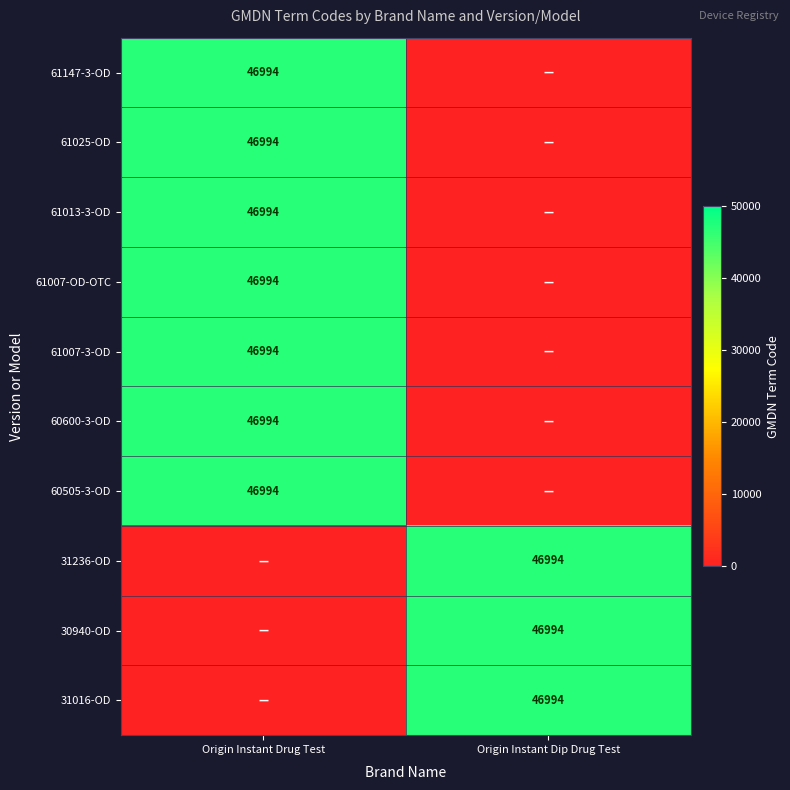

True or false: 61007-3-OD has a value of 46994 at Origin Instant Drug Test.

True